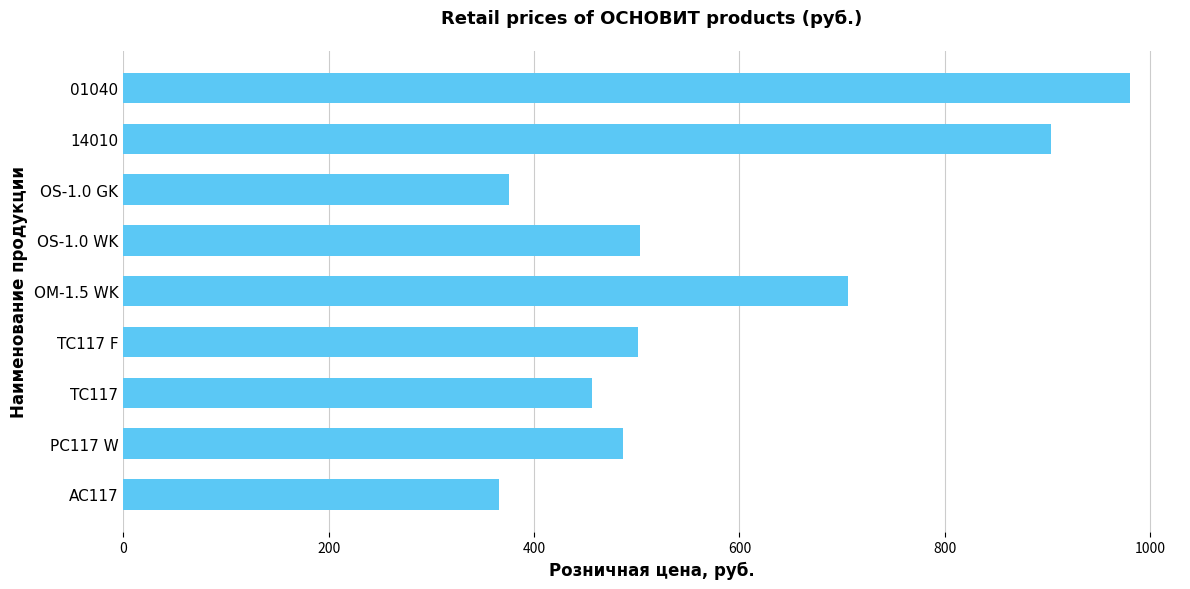

Read the value at 14010.

903